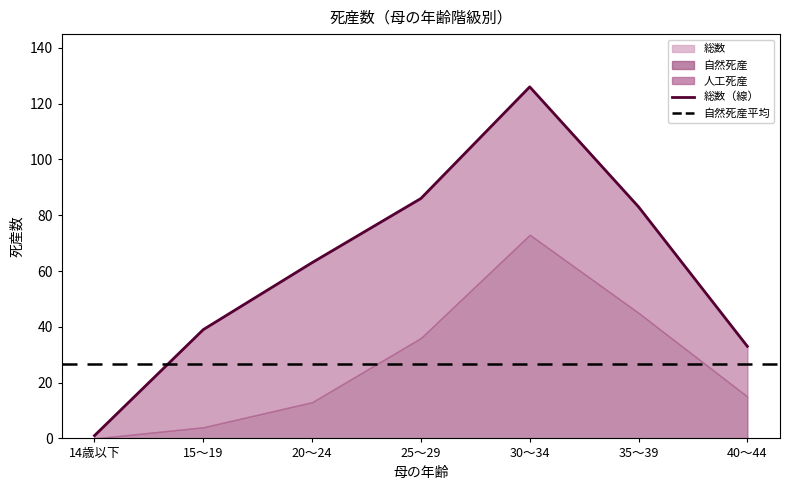

Rank the categories by value from highest to lowest.

30～34, 25～29, 35～39, 20～24, 15～19, 40～44, 14歳以下